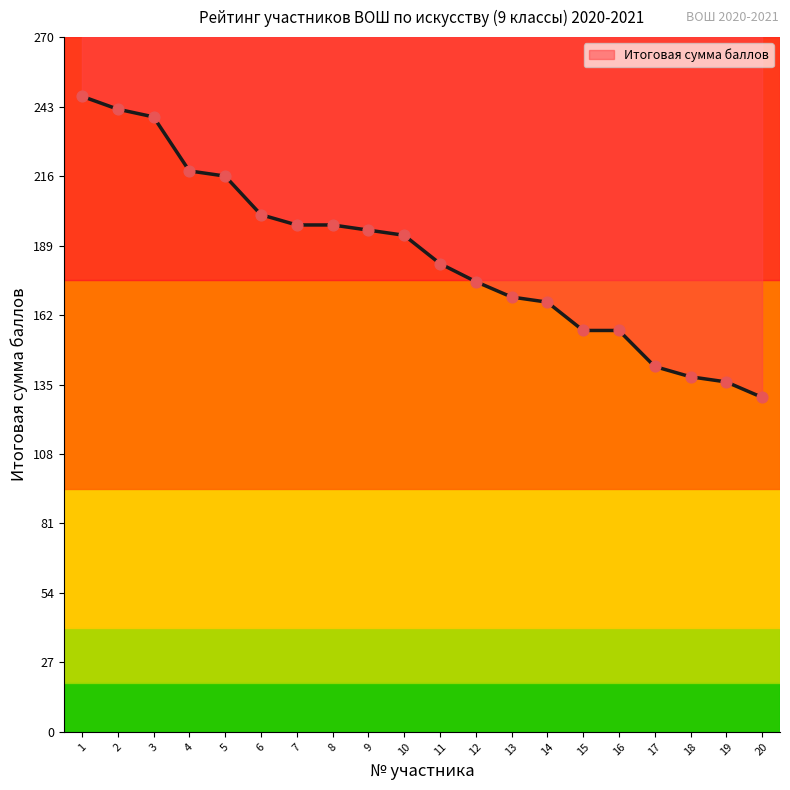

What is the change in value from 4 to 19?

-82